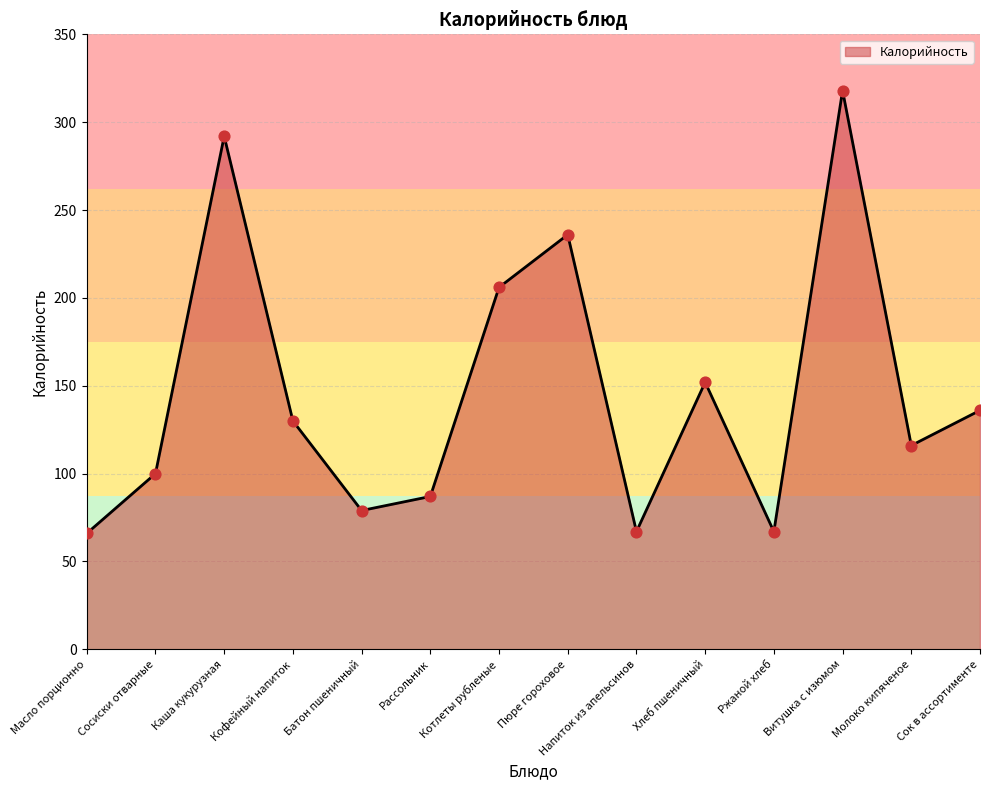

What is the ratio of the value at Кофейный напиток to the value at Масло порционно?

2.0